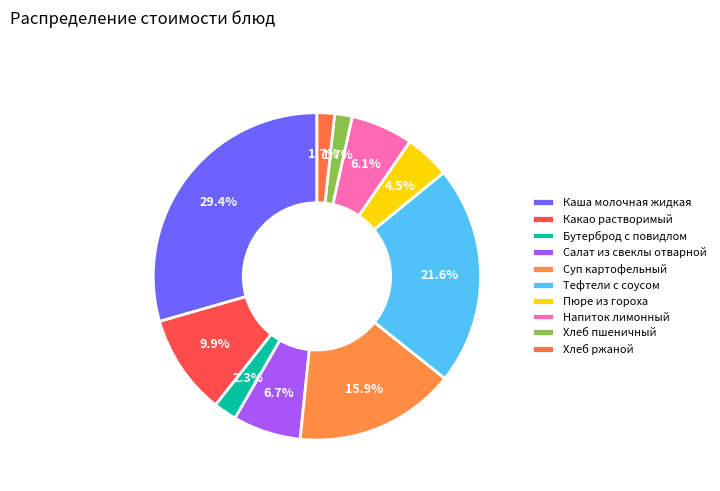

How many segments does this pie chart have?

10